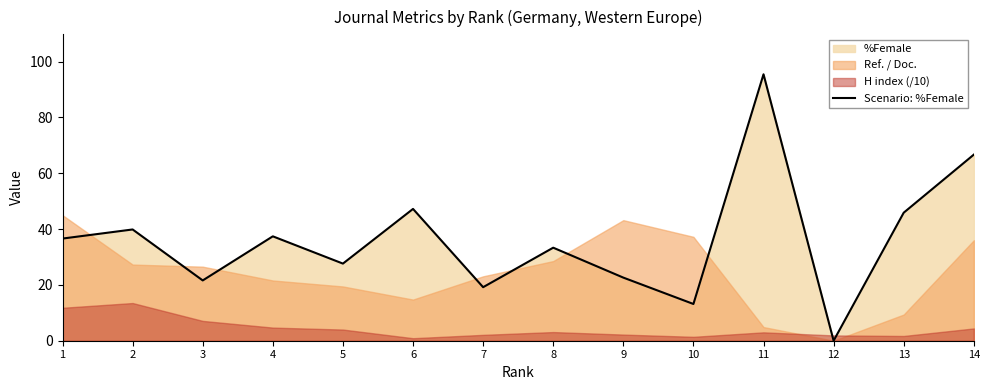

At which label is the value closest to 47?

6